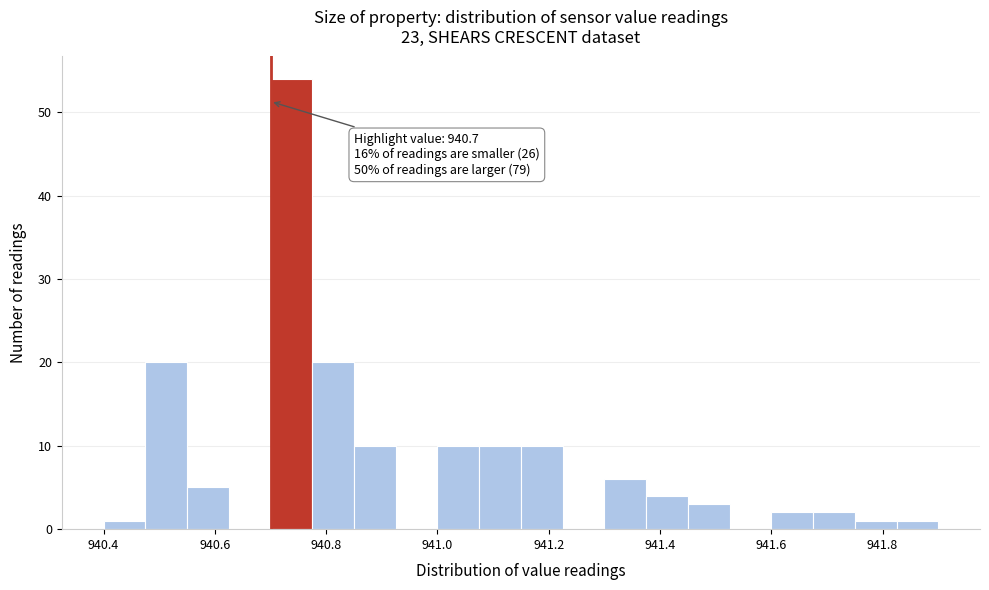

Around what value on the x-axis is the tallest bar? Give the approximate position of its centre, as read against the axis.

940.74